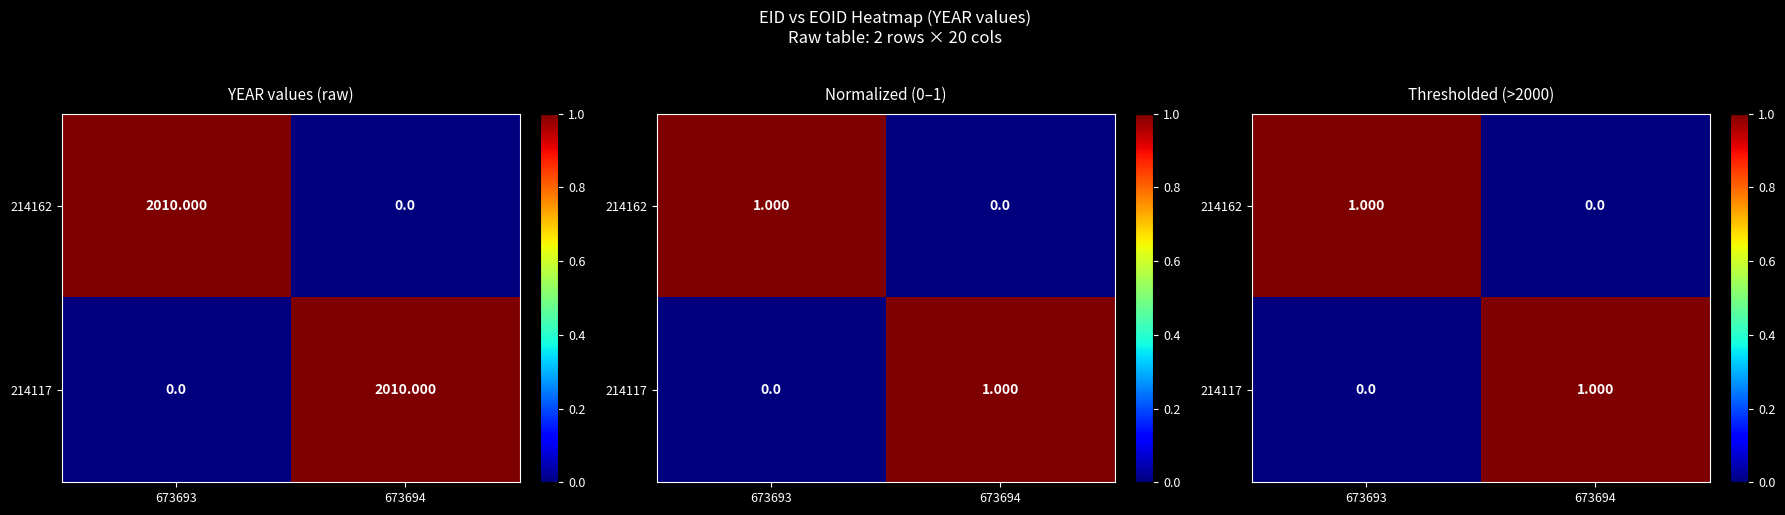

Rank the series at 673694 from highest to lowest value.

214117, 214162